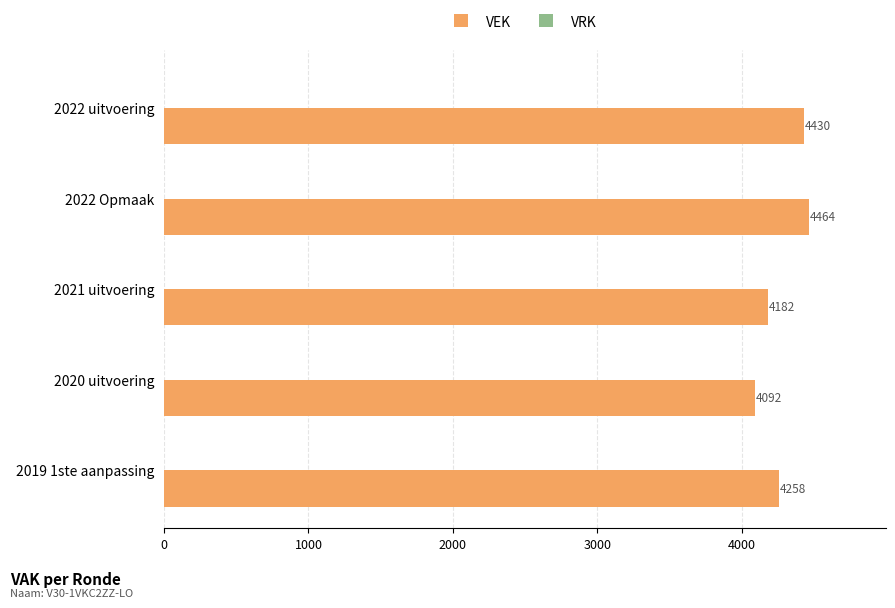

What is the sum of the values at 2021 uitvoering and 2022 uitvoering?

8612